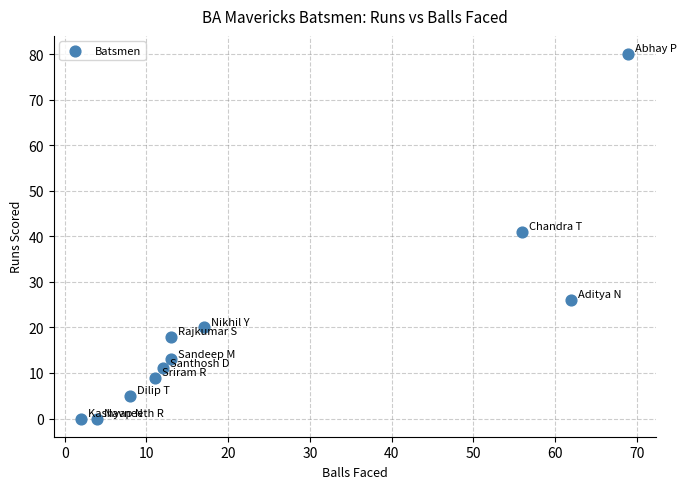

What Y value in the scatter plot is closest to 40?

41